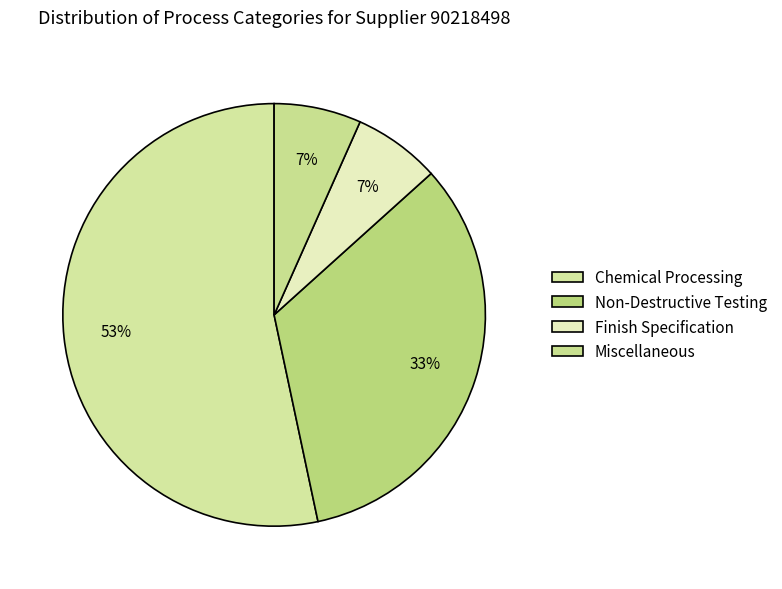

Does any single category account for the majority?

Yes